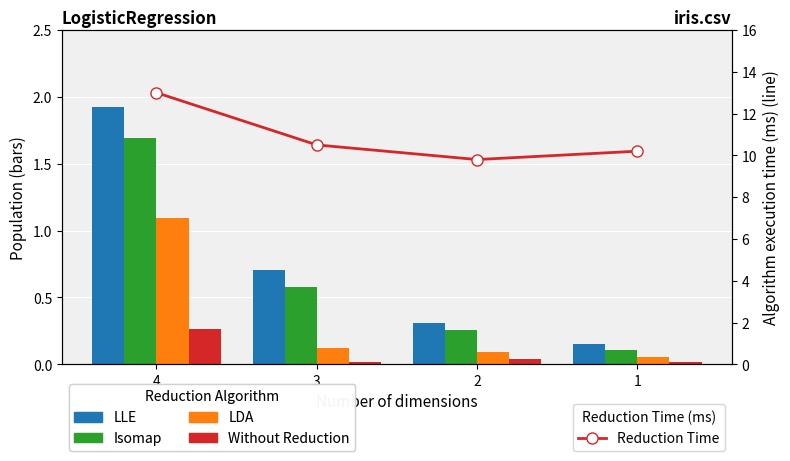

At which label does Reduction Time first exceed 10?

4